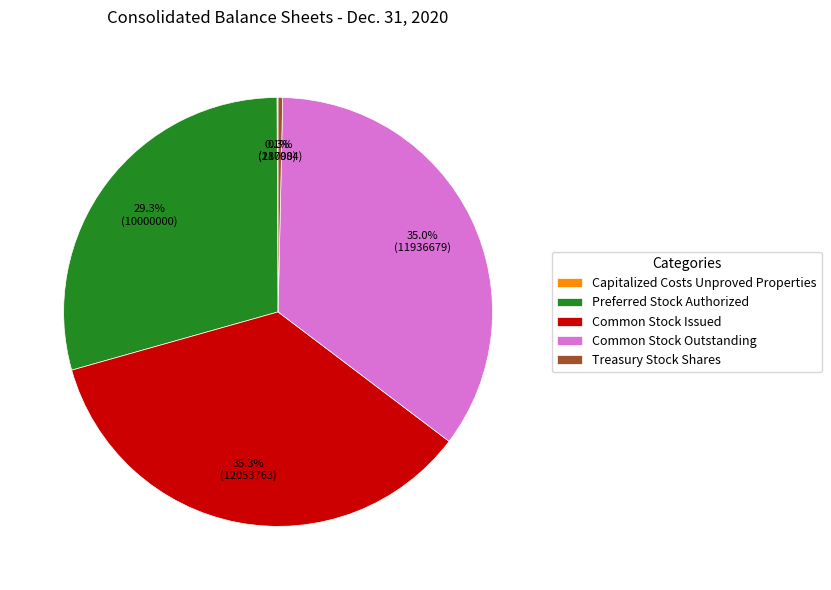

To the nearest percent, what portion does Preferred Stock Authorized represent?

29%